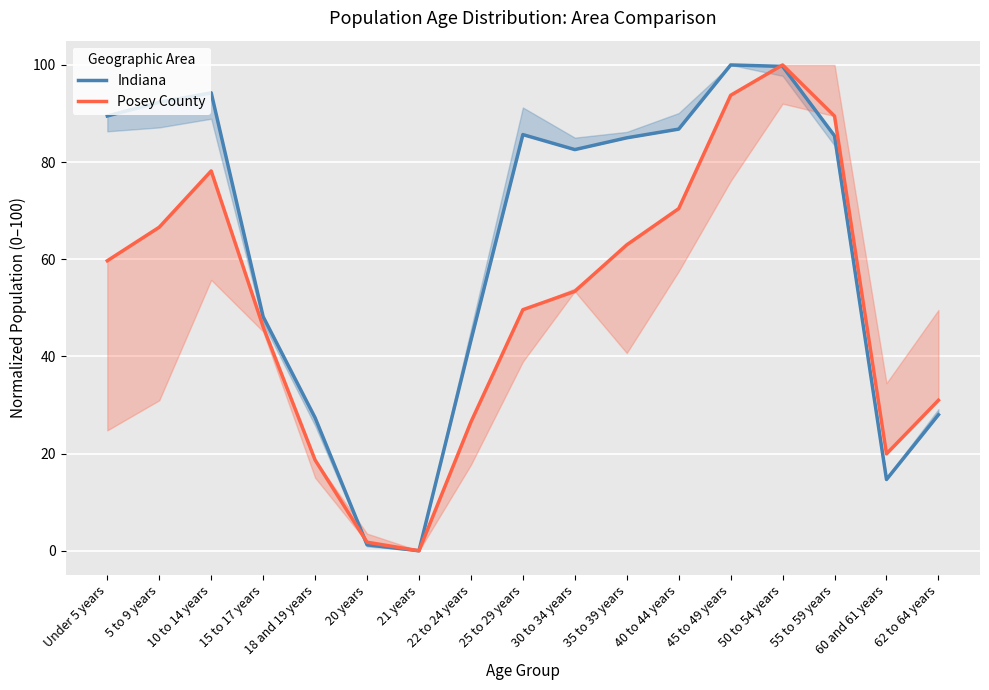

Rank the categories by Posey County value from lowest to highest.

21 years, 20 years, 18 and 19 years, 60 and 61 years, 22 to 24 years, 62 to 64 years, 15 to 17 years, 25 to 29 years, 30 to 34 years, Under 5 years, 35 to 39 years, 5 to 9 years, 40 to 44 years, 10 to 14 years, 55 to 59 years, 45 to 49 years, 50 to 54 years